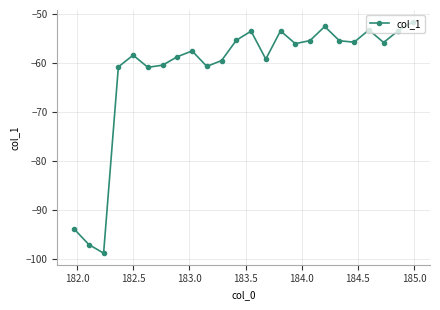

True or false: the data has more than 1 interior local peaks.

True